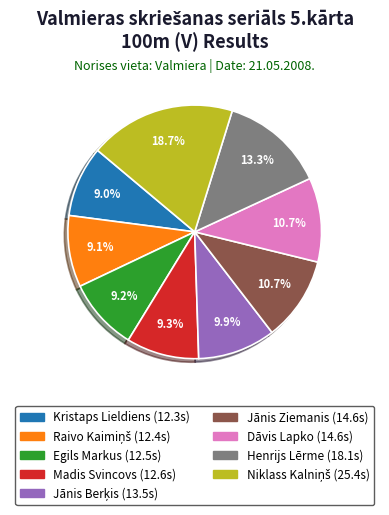

Do Madis Svincovs and Egils Markus together represent more than half of the pie?

No